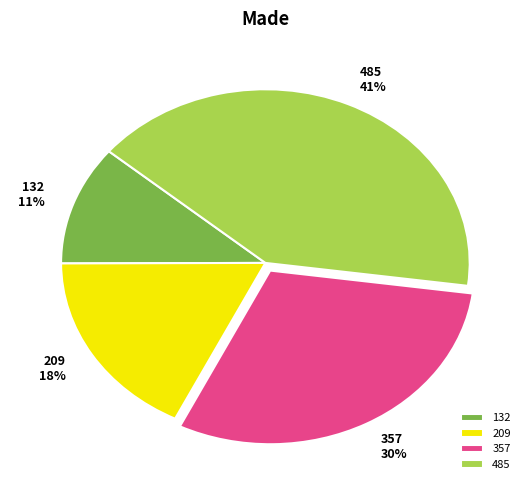

Count the number of slices in the pie.

4